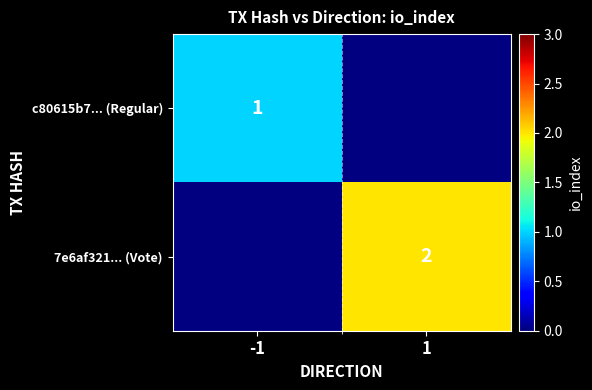

The value of c80615b7... (Regular) at -1 is 1. True or false?

True